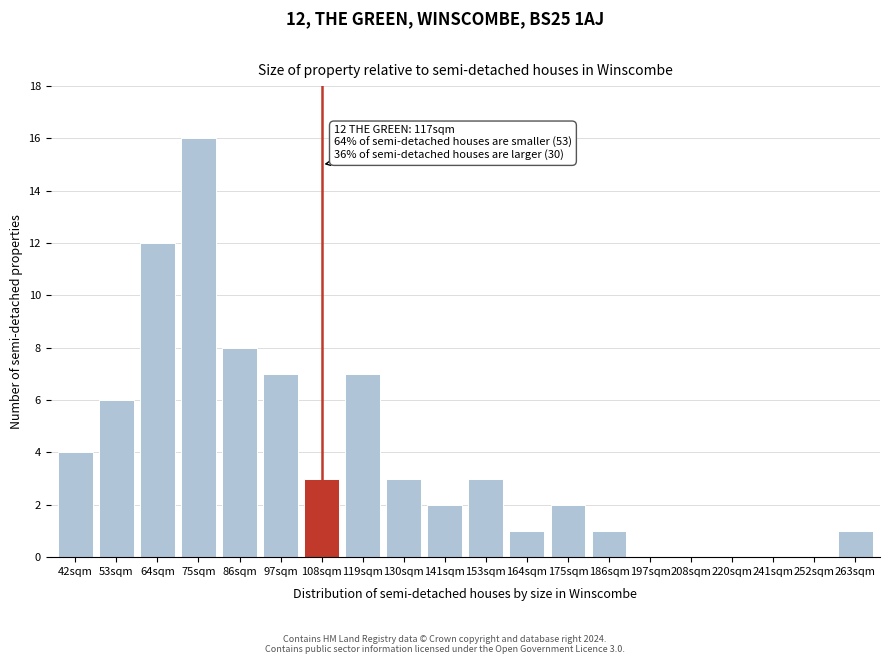

Reading right to left, extract all data points from this chart.

263sqm=1	252sqm=0	241sqm=0	220sqm=0	208sqm=0	197sqm=0	186sqm=1	175sqm=2	164sqm=1	153sqm=3	141sqm=2	130sqm=3	119sqm=7	108sqm=3	97sqm=7	86sqm=8	75sqm=16	64sqm=12	53sqm=6	42sqm=4